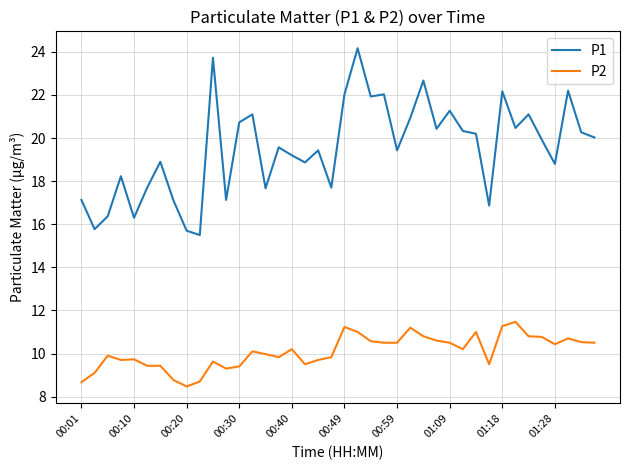

What is the difference between the maximum and minimum values in the P2 series?

3.0